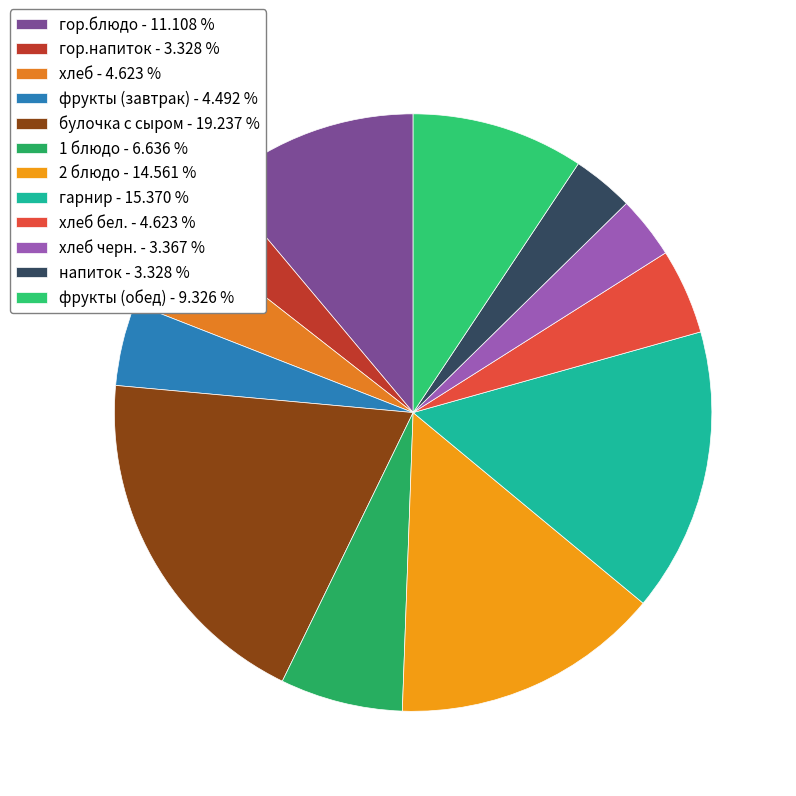

Count the number of slices in the pie.

12